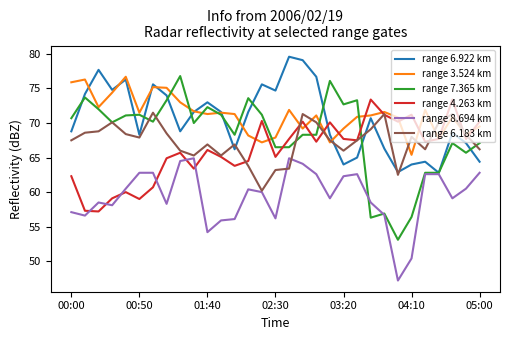

True or false: range 4.263 km and range 7.365 km cross at least once.

True